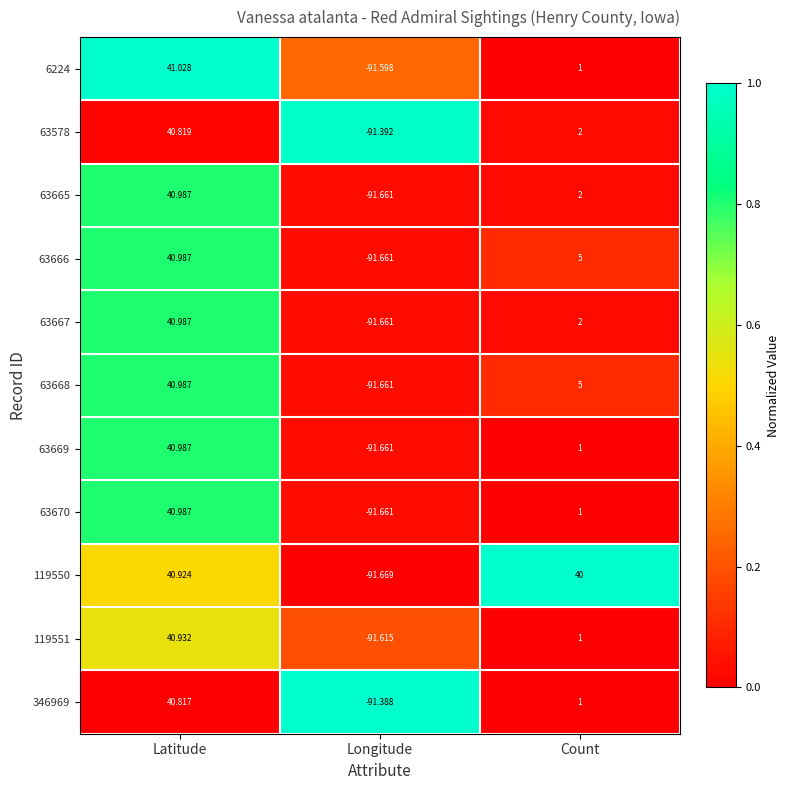

Which category has the highest value in the 119551 series?

Latitude